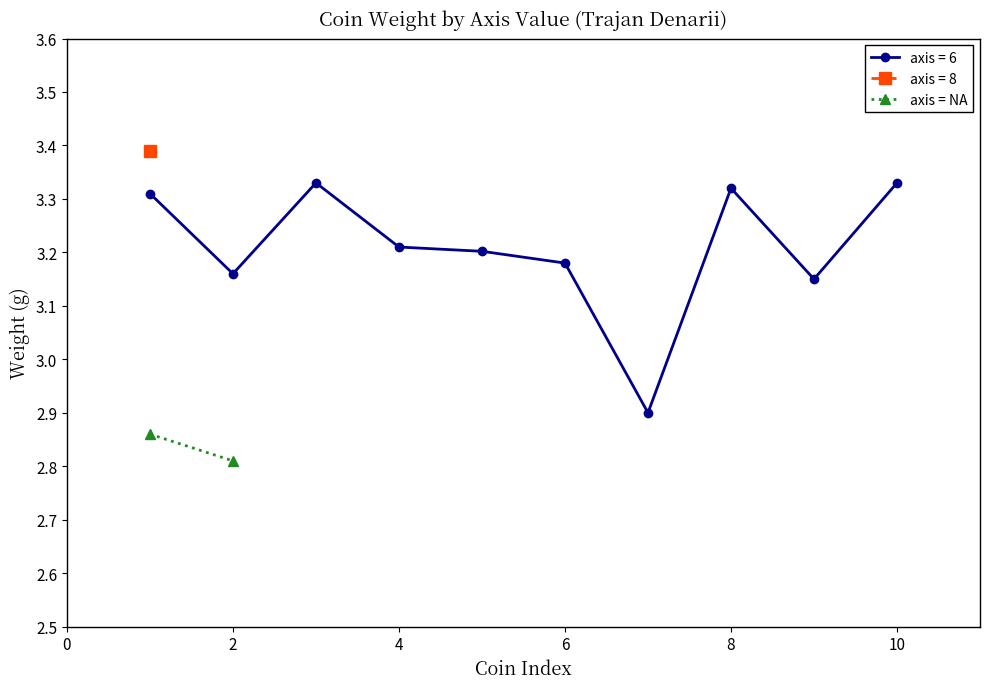

How many axis = 6 values are between 3 and 4?

9